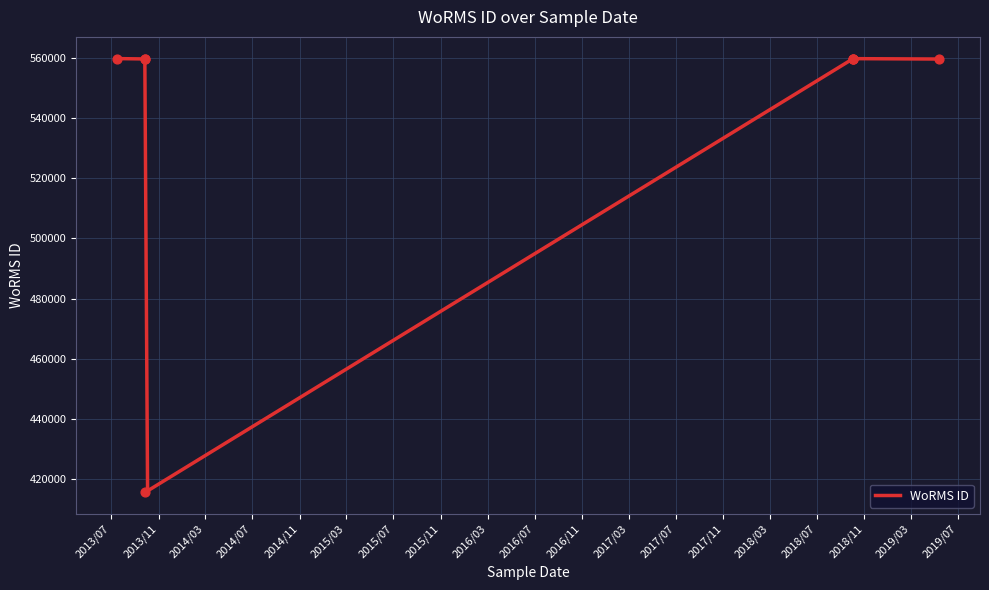

Between 2013-09-27 and 2013-09-27, which is larger?

2013-09-27